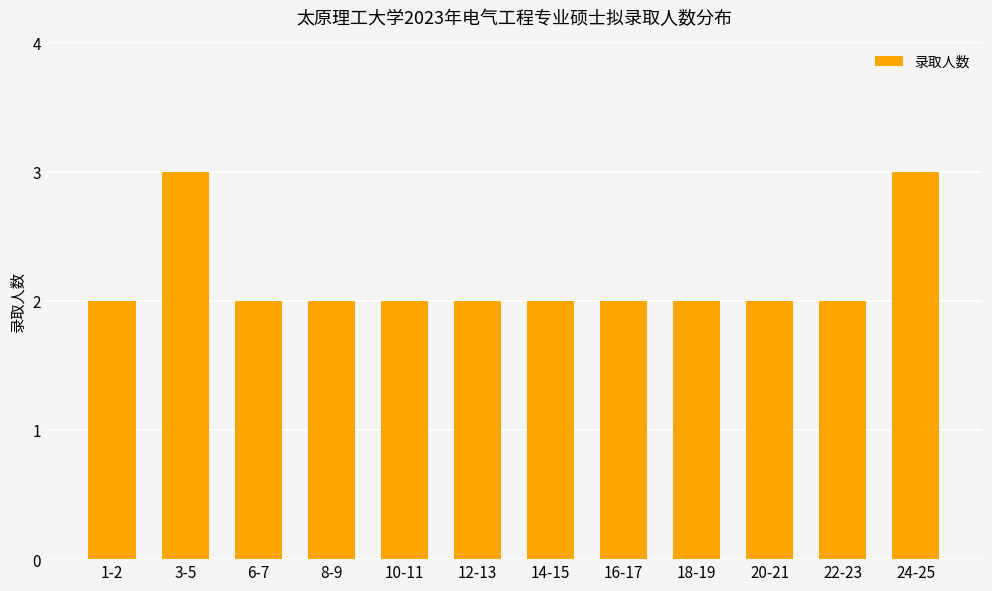

What is the average value?

2